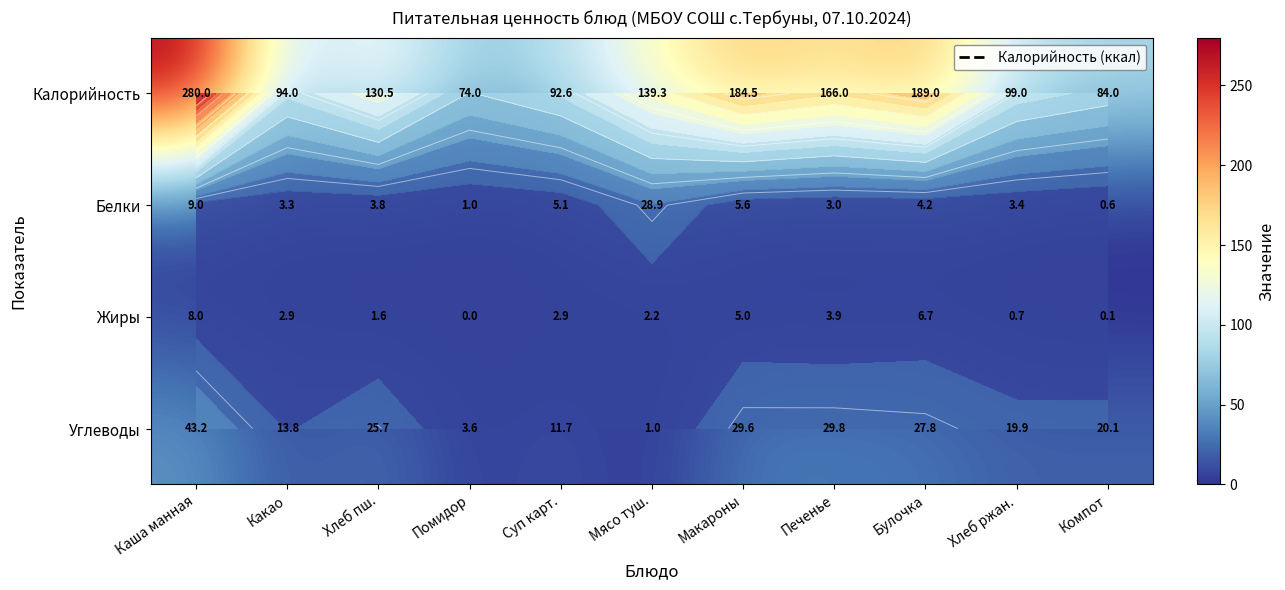

Which series changed the most between Какао and Булочка?

Калорийность